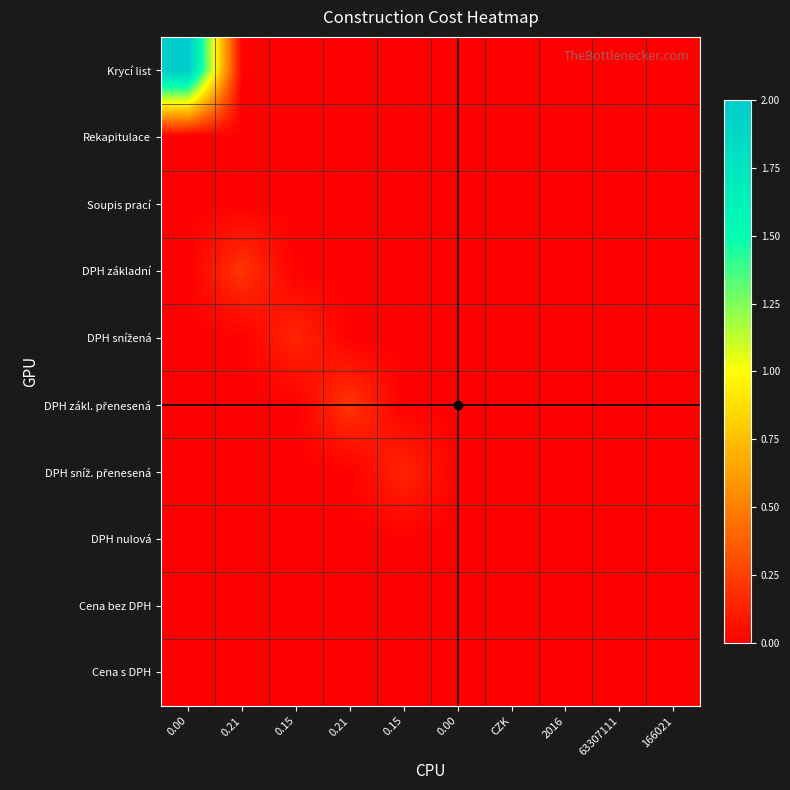

What is the spread (max minus min) of values at 0.00?

2.0